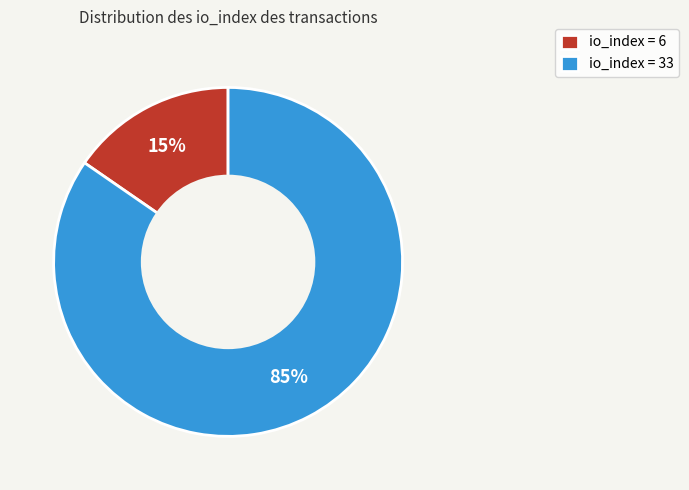

To the nearest percent, what is the combined percentage of io_index = 33 and io_index = 6?

100%